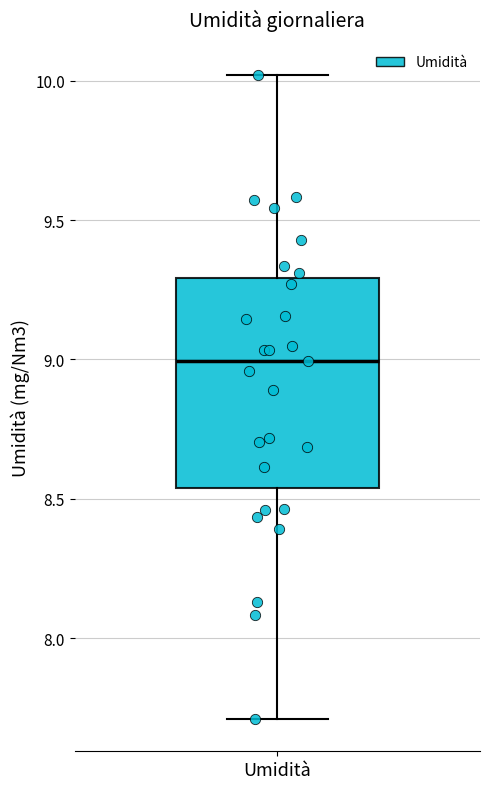

Where is the lower edge of the box for Umidità on the y-axis? The values are not printed on the chart, so give them approximately, as read against the axis.

8.55